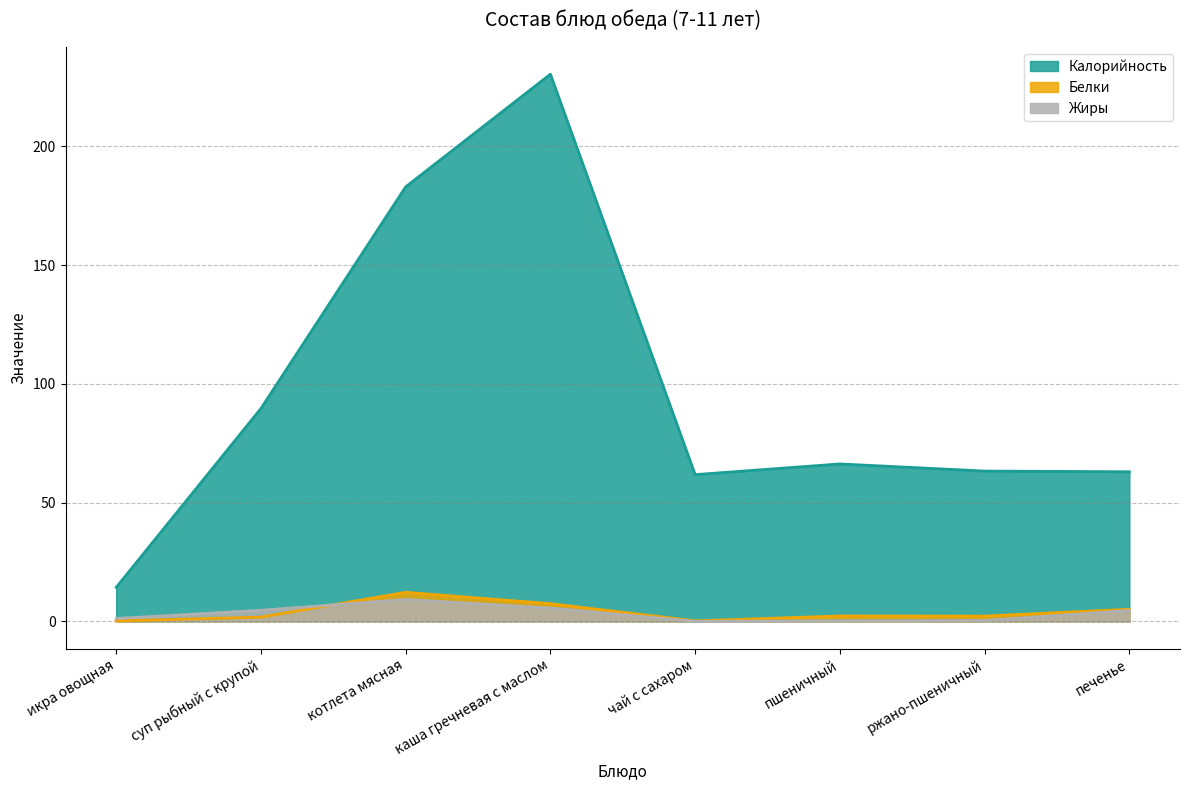

The Калорийность series shows 14.3 at икра овощная. True or false?

True